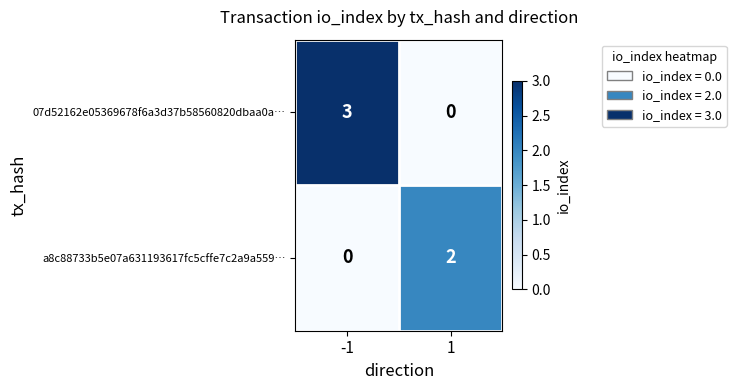

At 1, list the series in order from largest to smallest.

a8c88733b5e07a631193617fc5cffe7c2a9a559…, 07d52162e05369678f6a3d37b58560820dbaa0a…